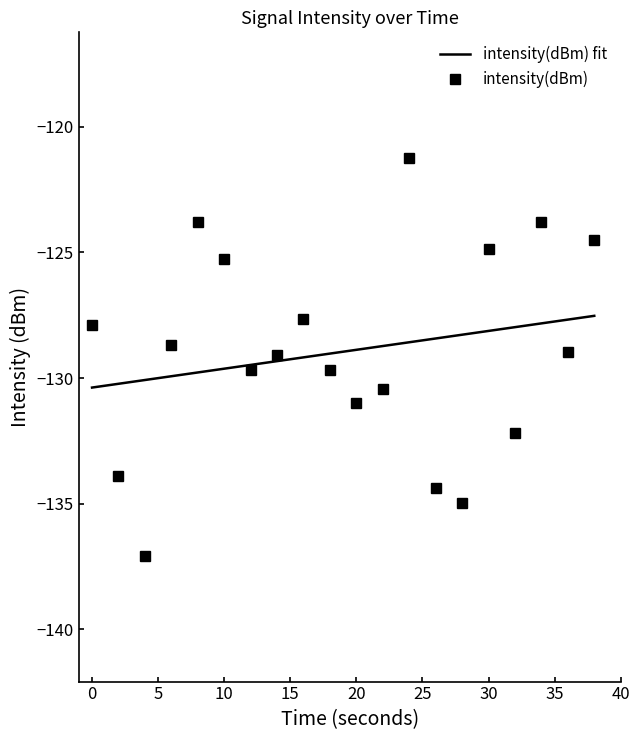

True or false: intensity(dBm) has a value of -189.4 at 0.

False